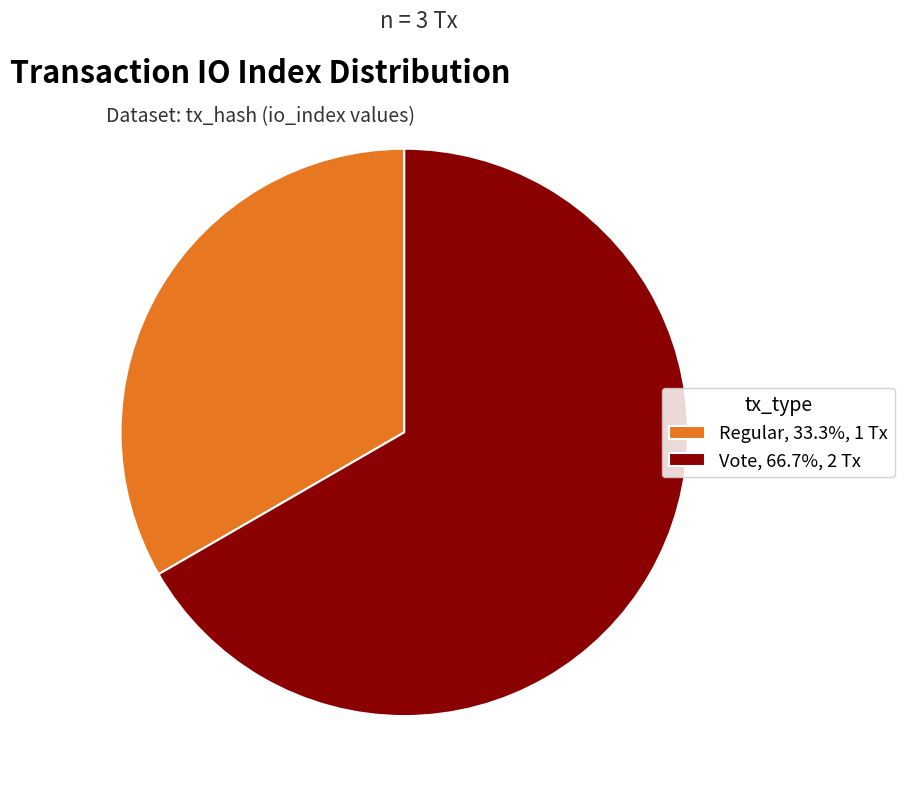

What is the ratio of the value at Regular to the value at Vote?

0.5